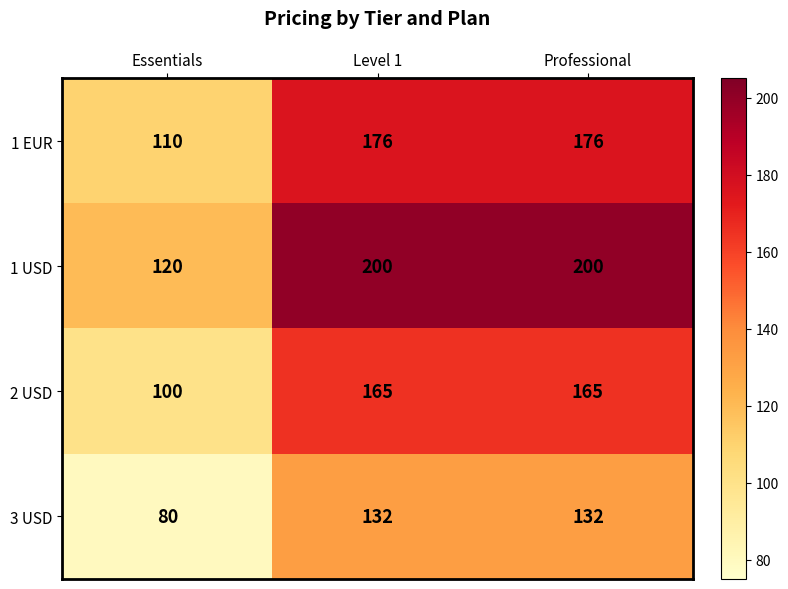

At how many categories does at least one series exceed 191?

2